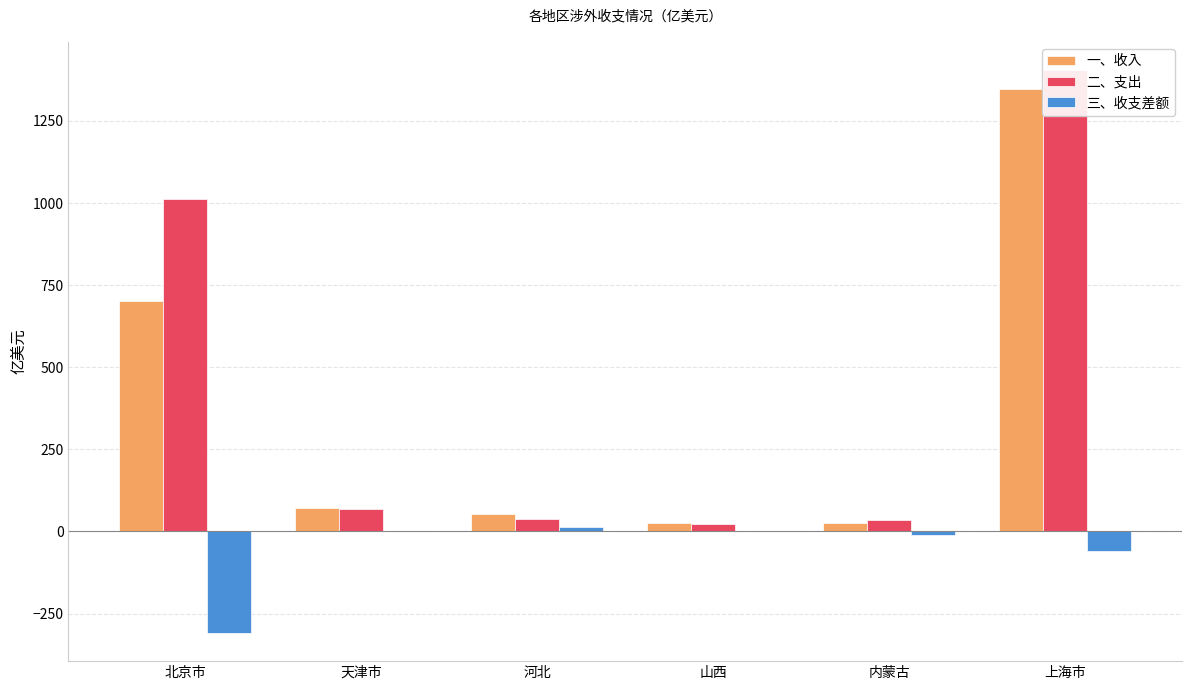

How many negative values does the 三、收支差额 series have?

3